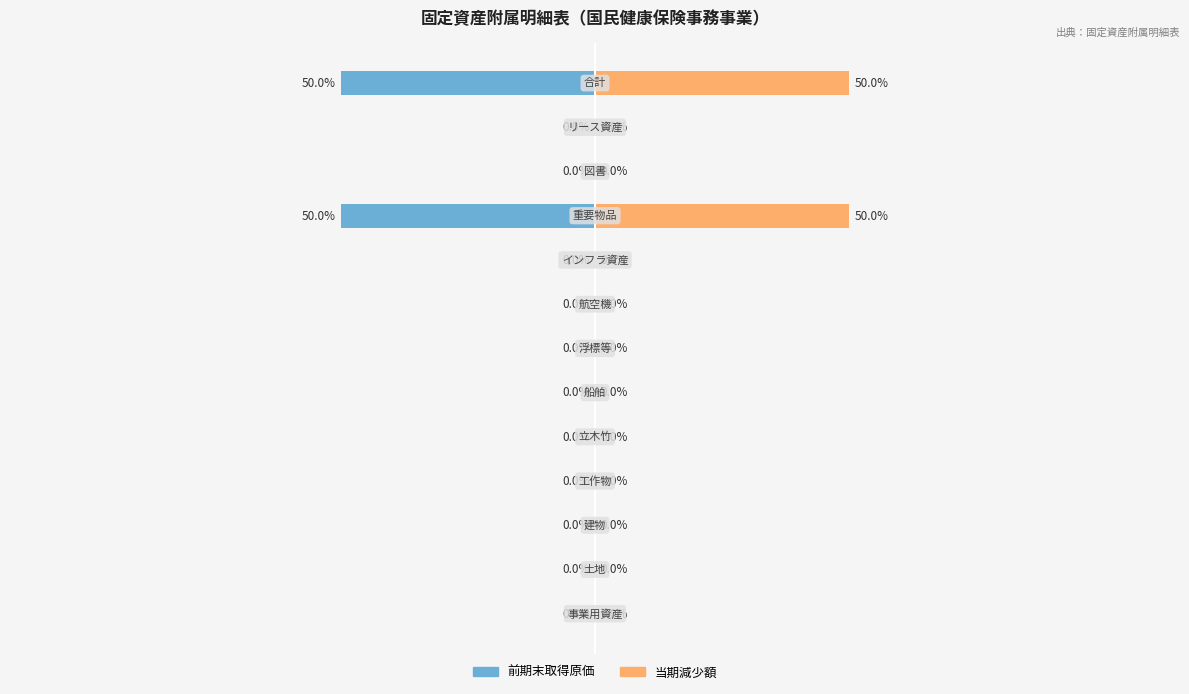

Which series changed the most between 3 and 6?

前期末取得原価